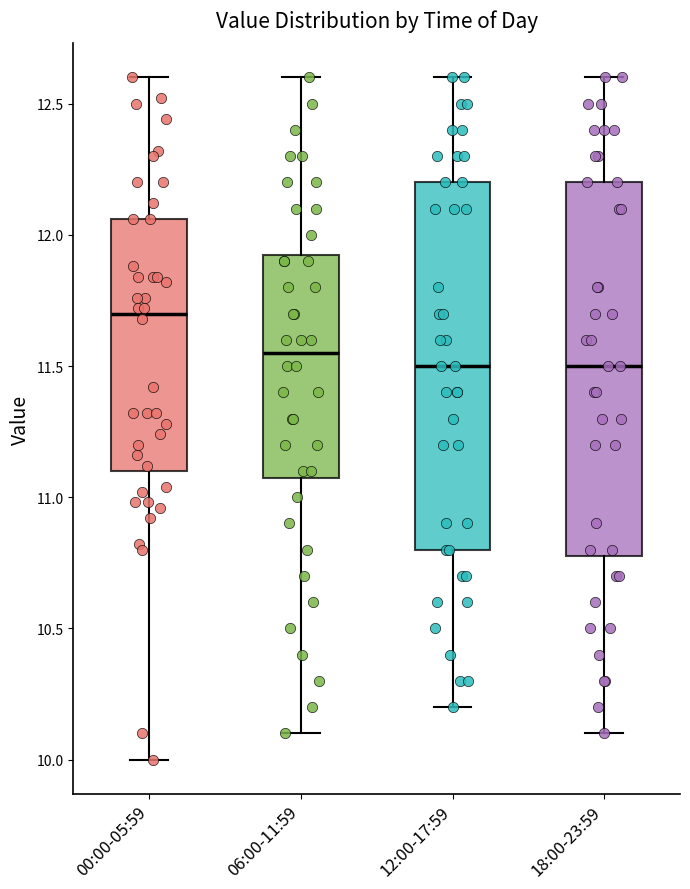

Reading left to right, transcribe this box plot: for each box, give where its median line is, the range the box spans, and where its two whiskers end, as read against the y-axis. The values are not printed on the chart, so give them approximately, as read against the axis.

00:00-05:59: median 11.70, box 11.10 to 12.05, whiskers 10.00 to 12.60
06:00-11:59: median 11.55, box 11.10 to 11.95, whiskers 10.10 to 12.60
12:00-17:59: median 11.50, box 10.80 to 12.20, whiskers 10.20 to 12.60
18:00-23:59: median 11.50, box 10.80 to 12.20, whiskers 10.10 to 12.60